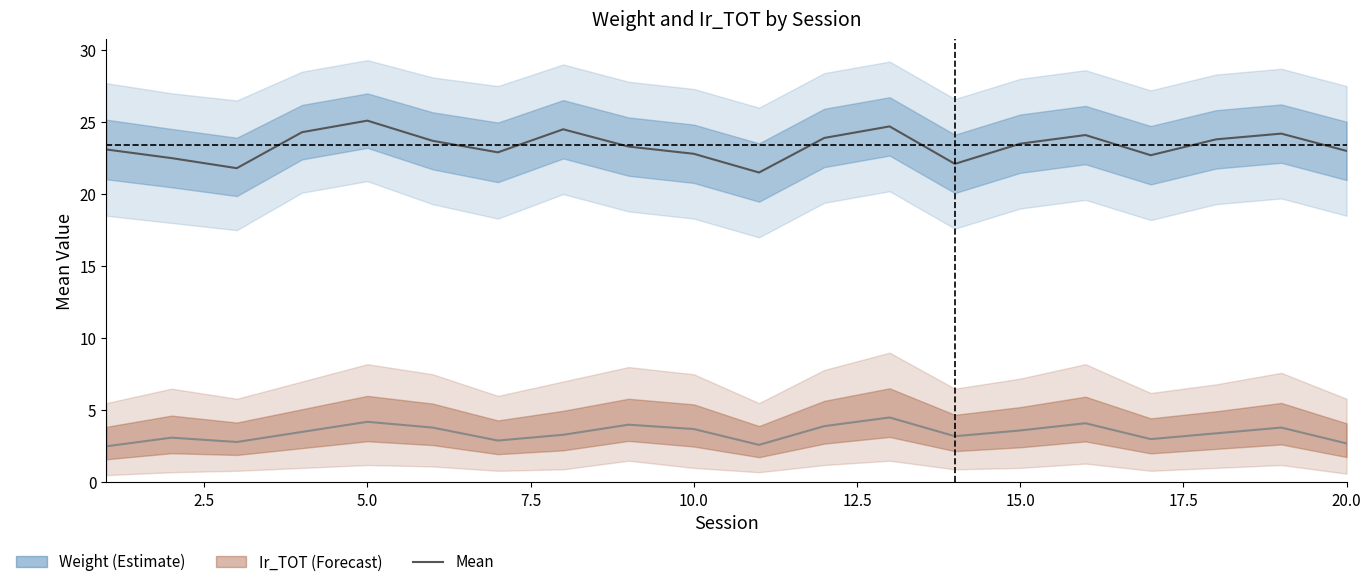

What is the value of the Ir_TOT mean point at the 20th from the left?

2.7